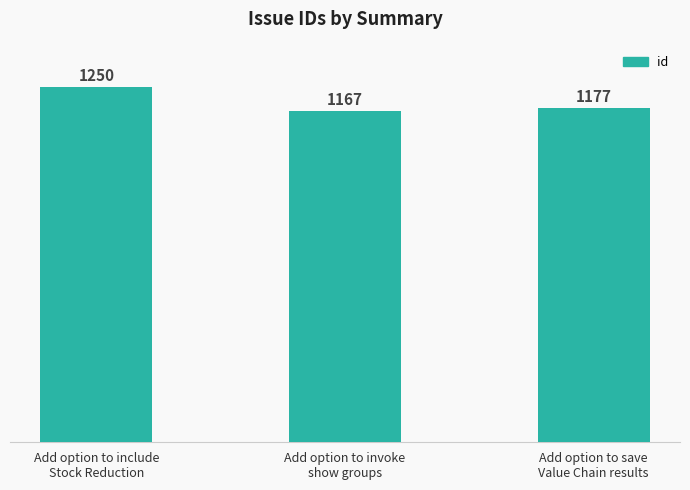

The value at Add option to invoke
show groups is 292. True or false?

False